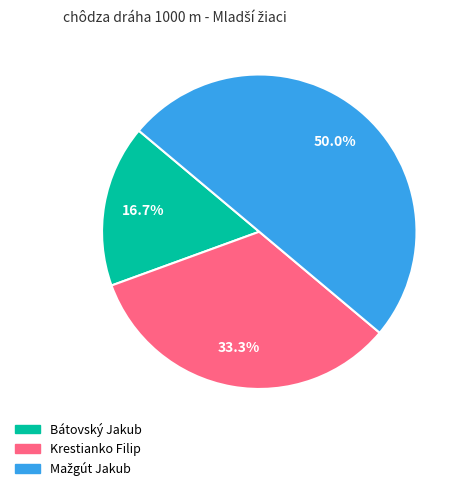

What is the smallest slice in the pie chart?

Bátovský Jakub